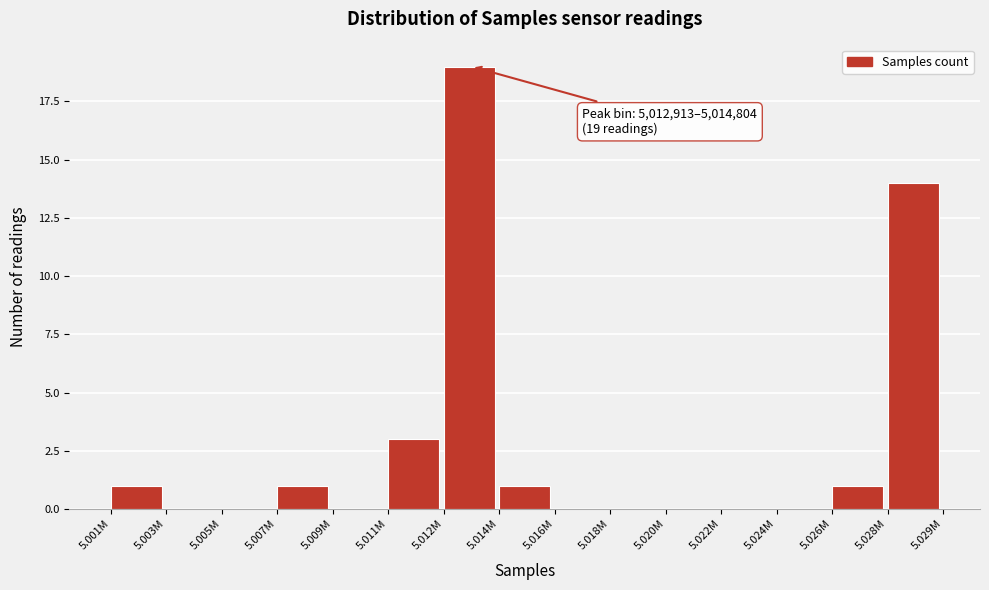

Reading left to right, what are all the values shown in this chart?

5.001M=1	5.003M=0	5.005M=0	5.007M=1	5.009M=0	5.011M=3	5.012M=19	5.014M=1	5.016M=0	5.018M=0	5.020M=0	5.022M=0	5.024M=0	5.026M=1	5.028M=14